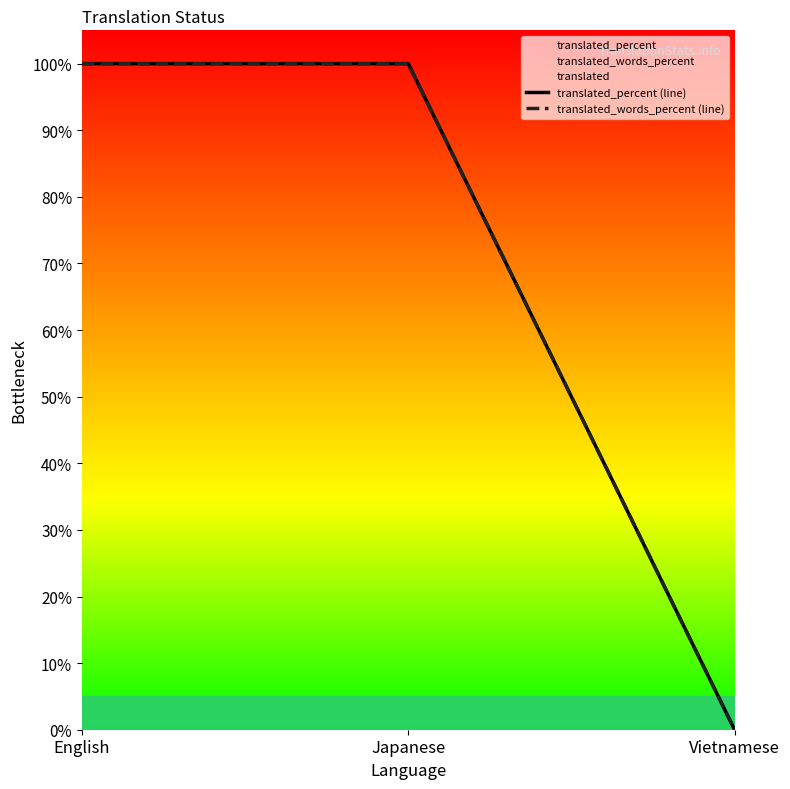

Is the value of translated_percent (line) at Japanese greater than the value of translated_words_percent (line) at English?

No